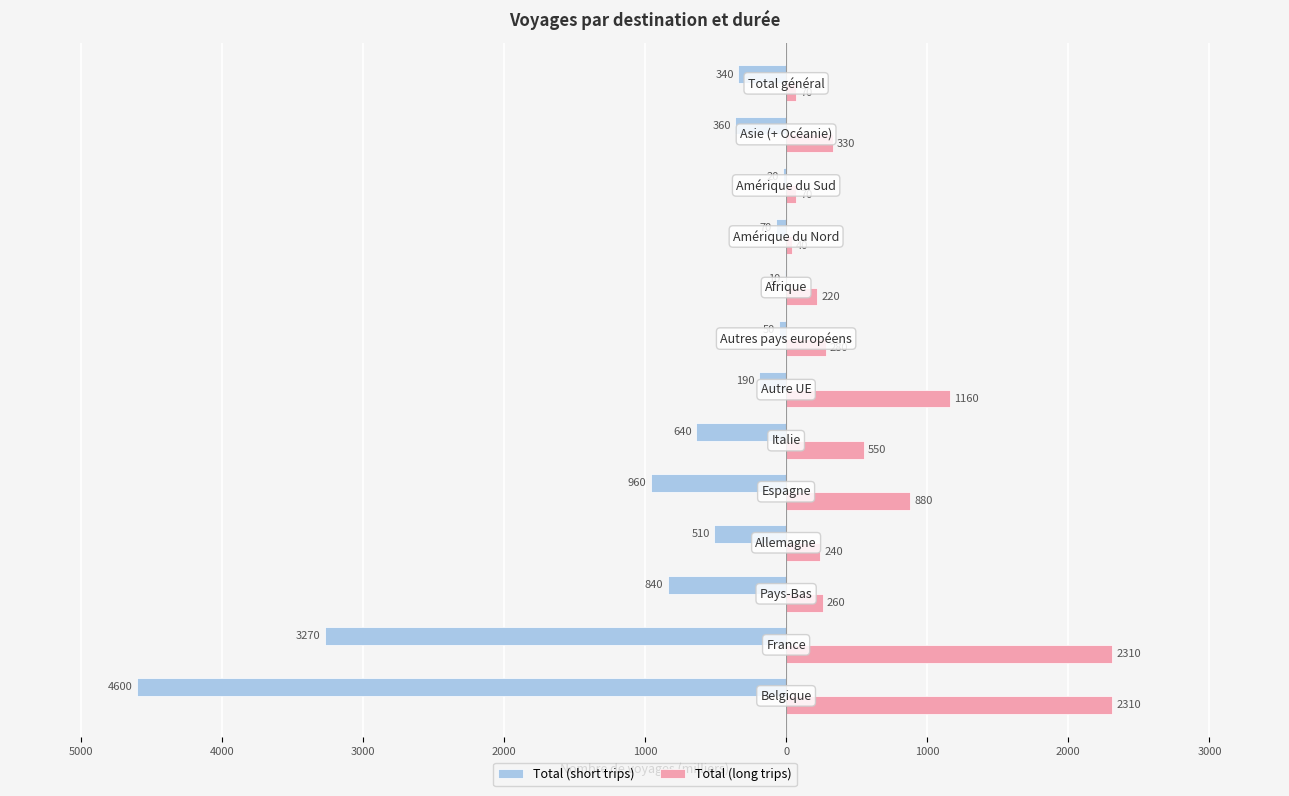

What are all the series names shown in the legend?

Total (short trips), Total (long trips)